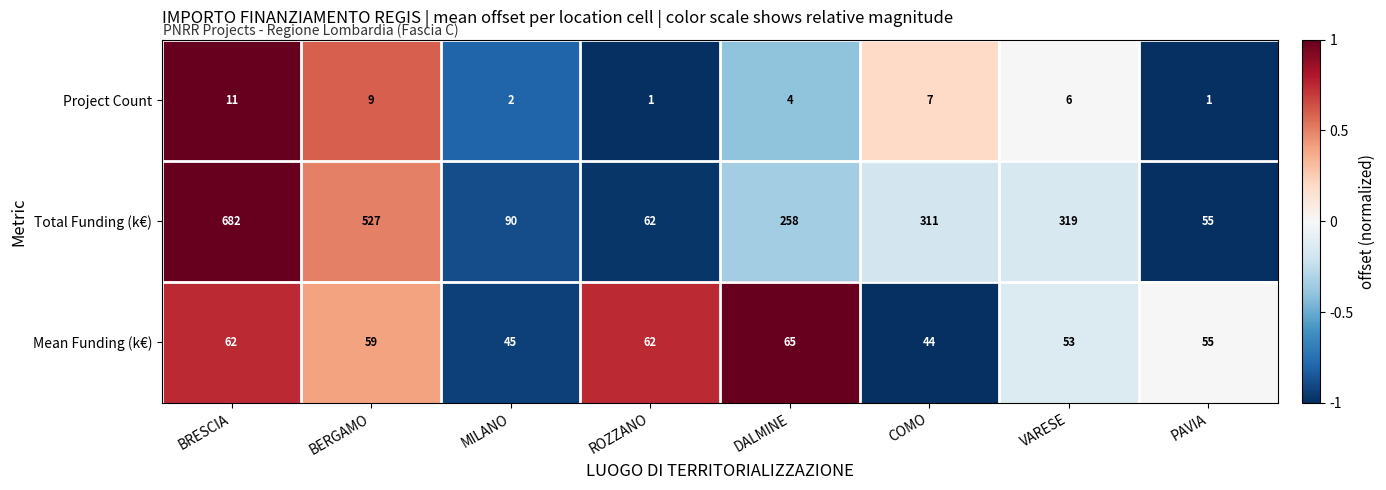

Is it true that Project Count equals 4 at DALMINE?

True